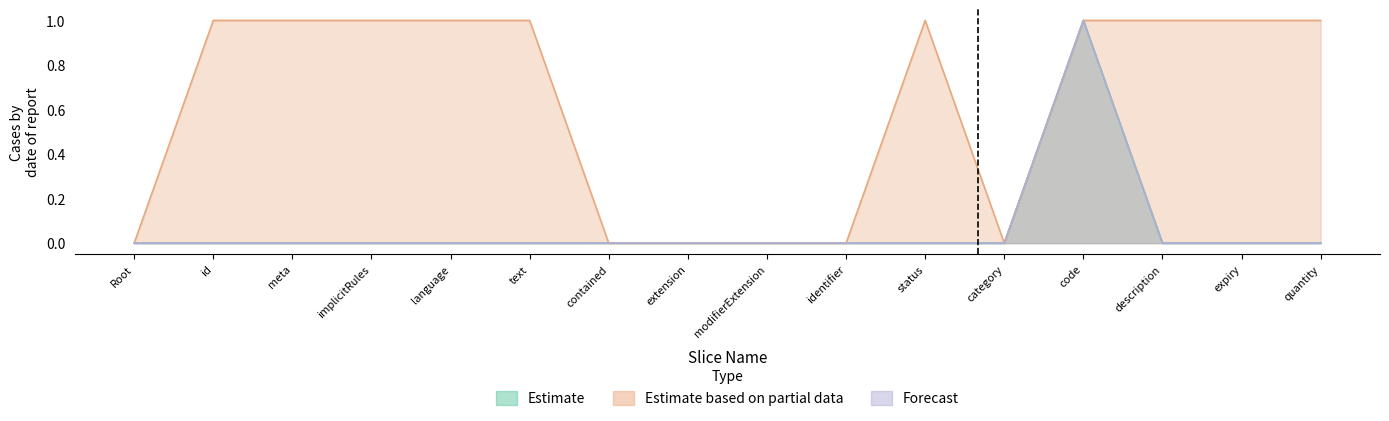

Which series has the largest total across all categories?

Estimate based on partial data (Max)